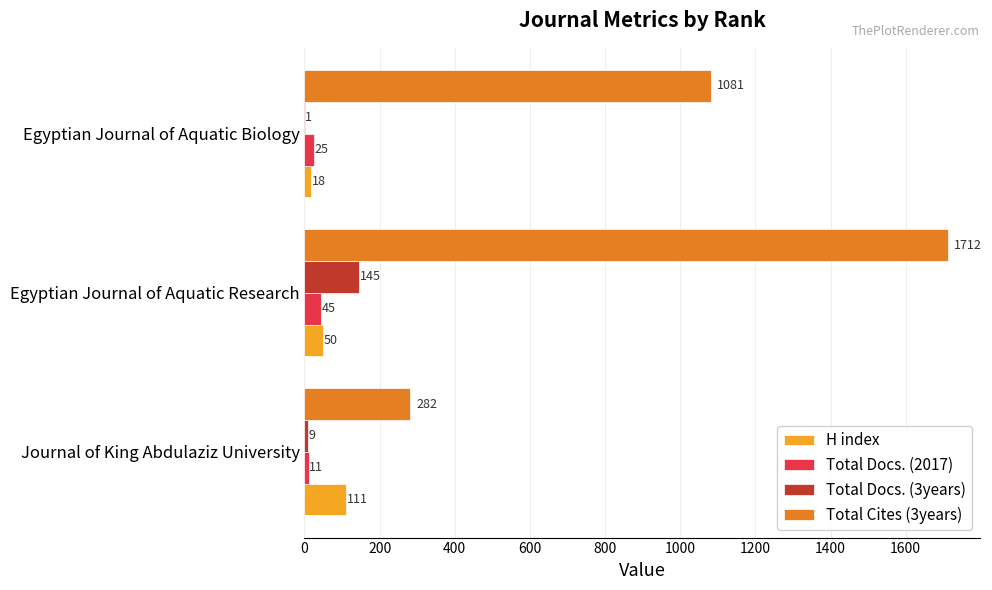

What is the maximum value for Total Docs. (3years)?

145